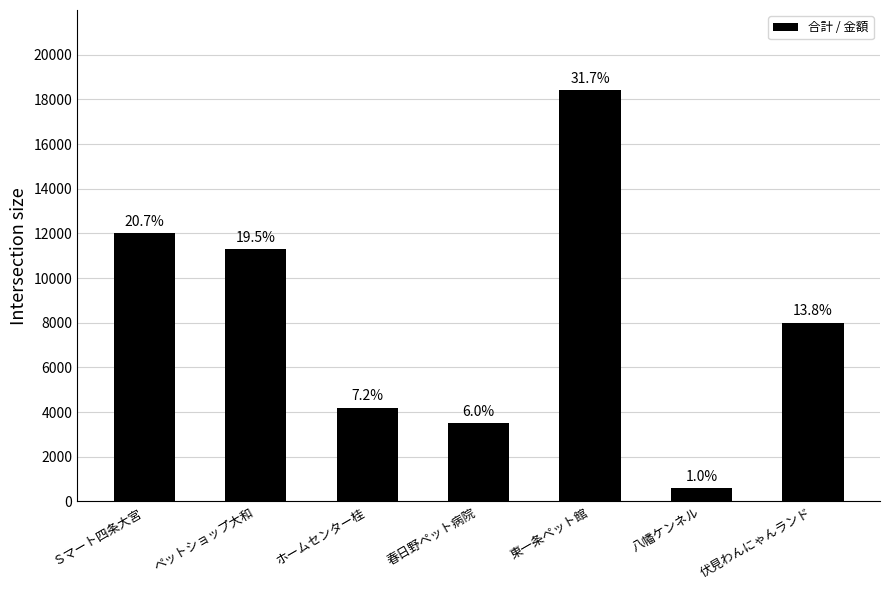

What is the average value?

8286